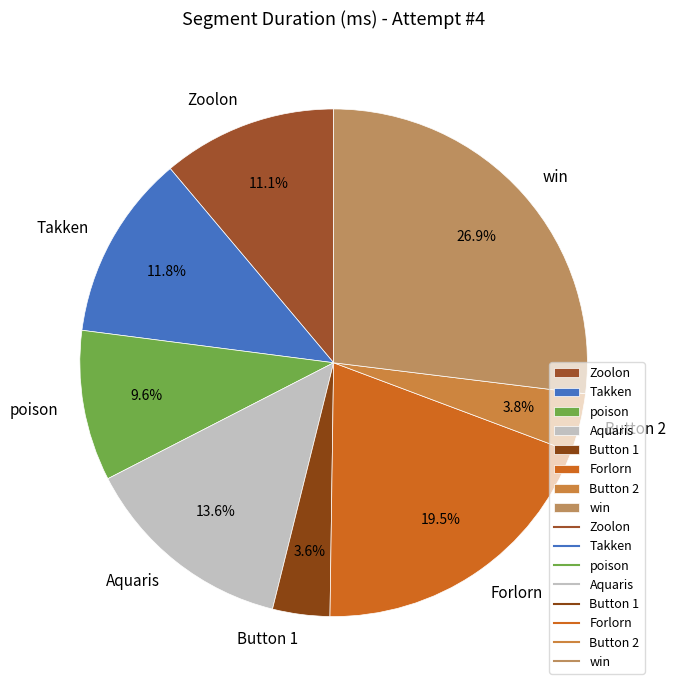

To the nearest percent, what is the average slice percentage?

12%